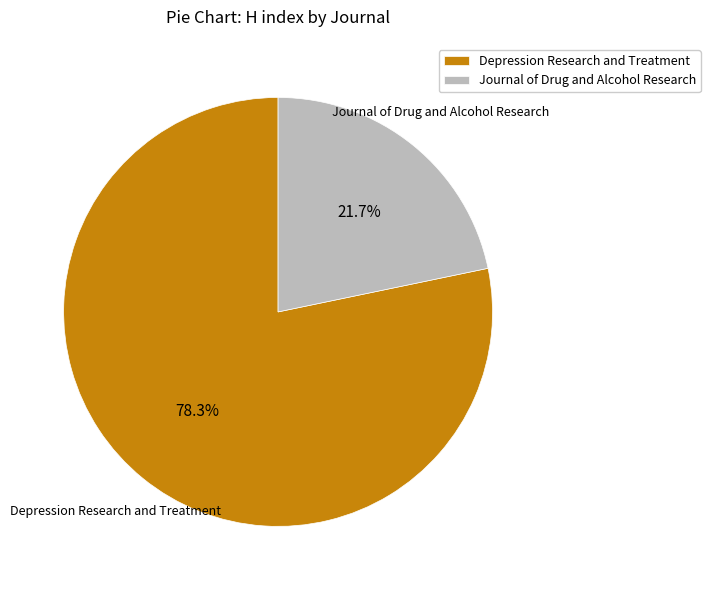

True or false: Depression Research and Treatment accounts for 78% of the total.

True